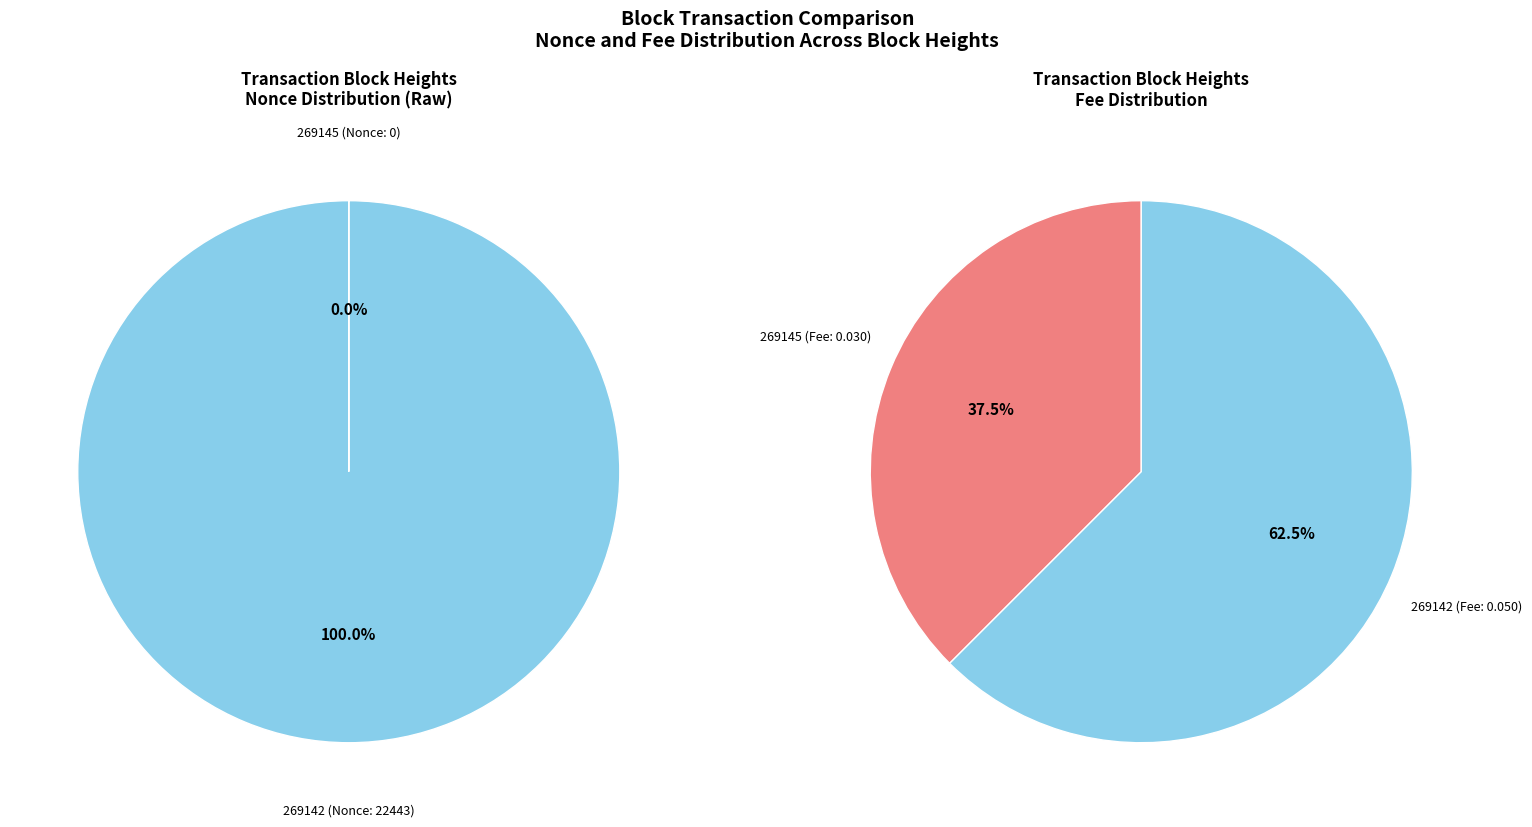

Is it true that 269142 is 95% of the pie?

False